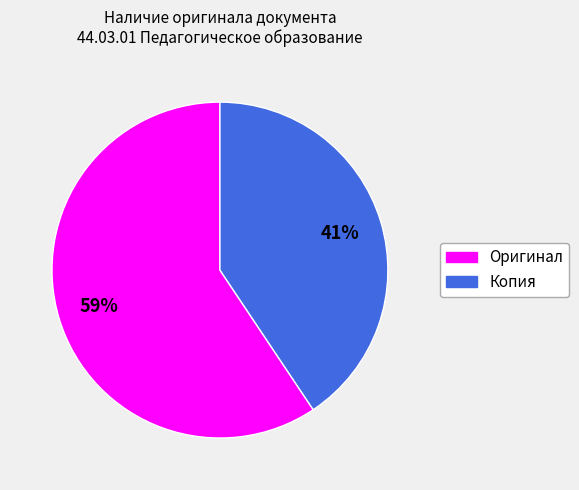

The Оригинал slice represents 73% of the pie. True or false?

False